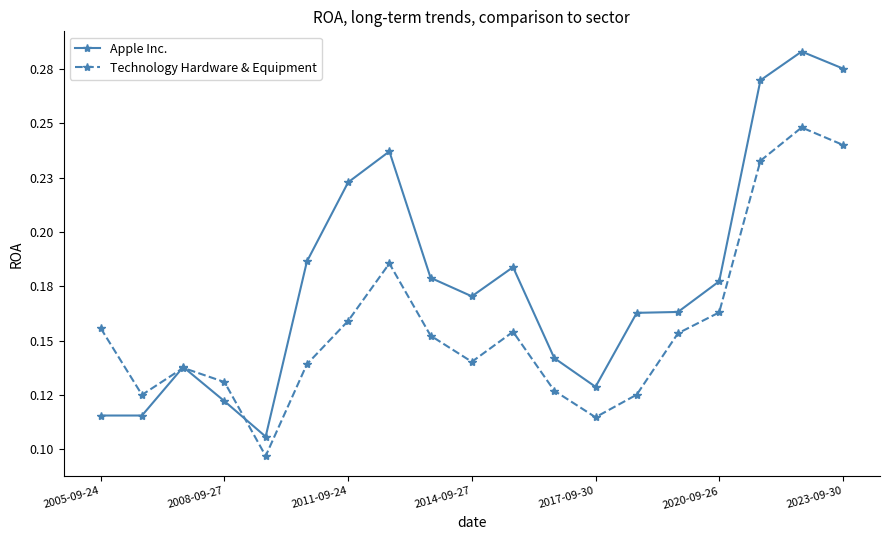

Which series ends up on top after the final intersection of Technology Hardware & Equipment and Apple Inc.?

Apple Inc.